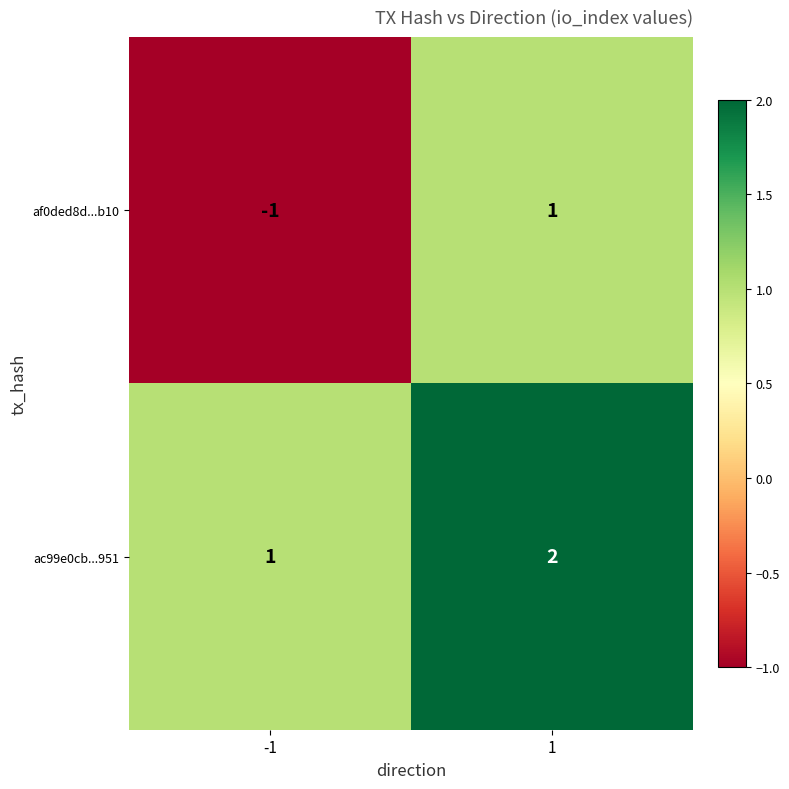

At which category is the sum across all series the highest?

1